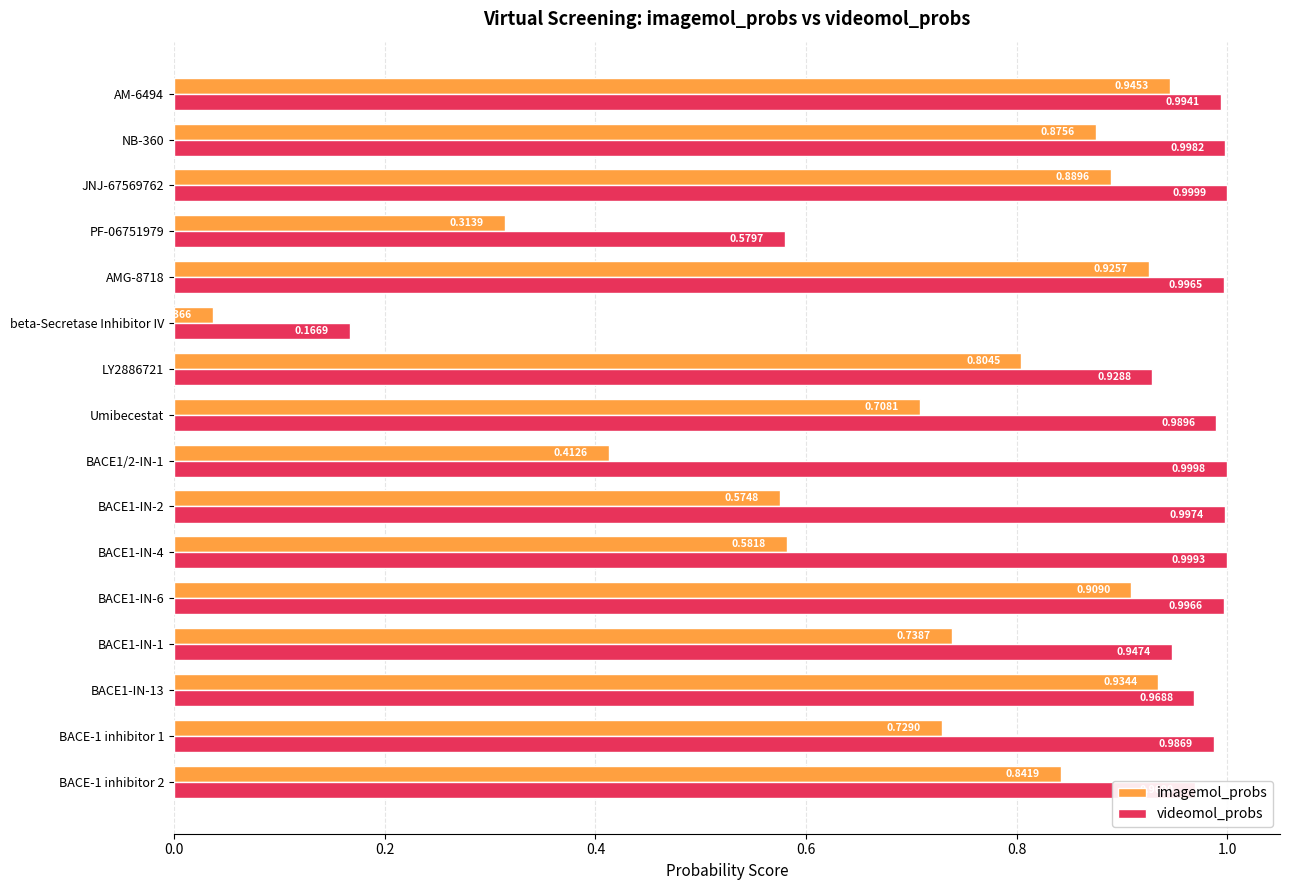

Where is imagemol_probs nearest to the value 0?

beta-Secretase Inhibitor IV